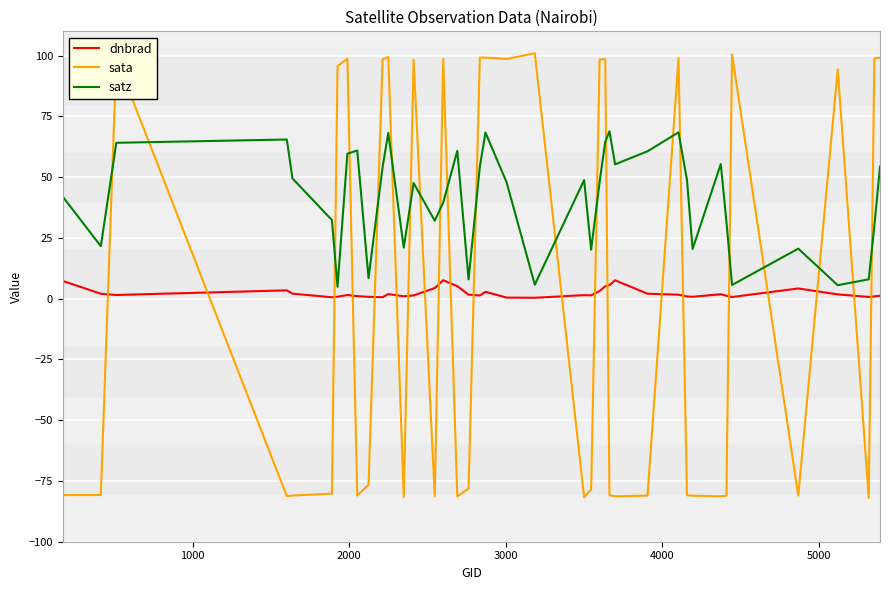

What is the minimum value shown in the chart?

-82.0